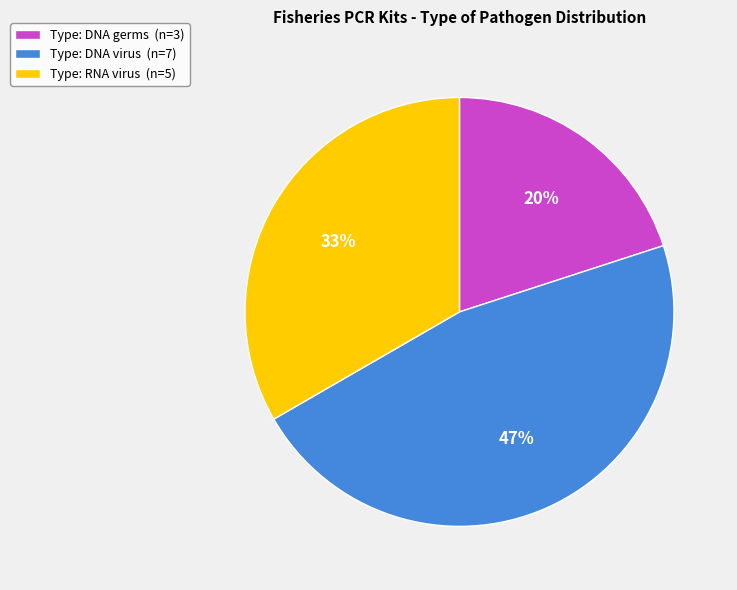

Is there any slice that represents more than half of the pie?

No